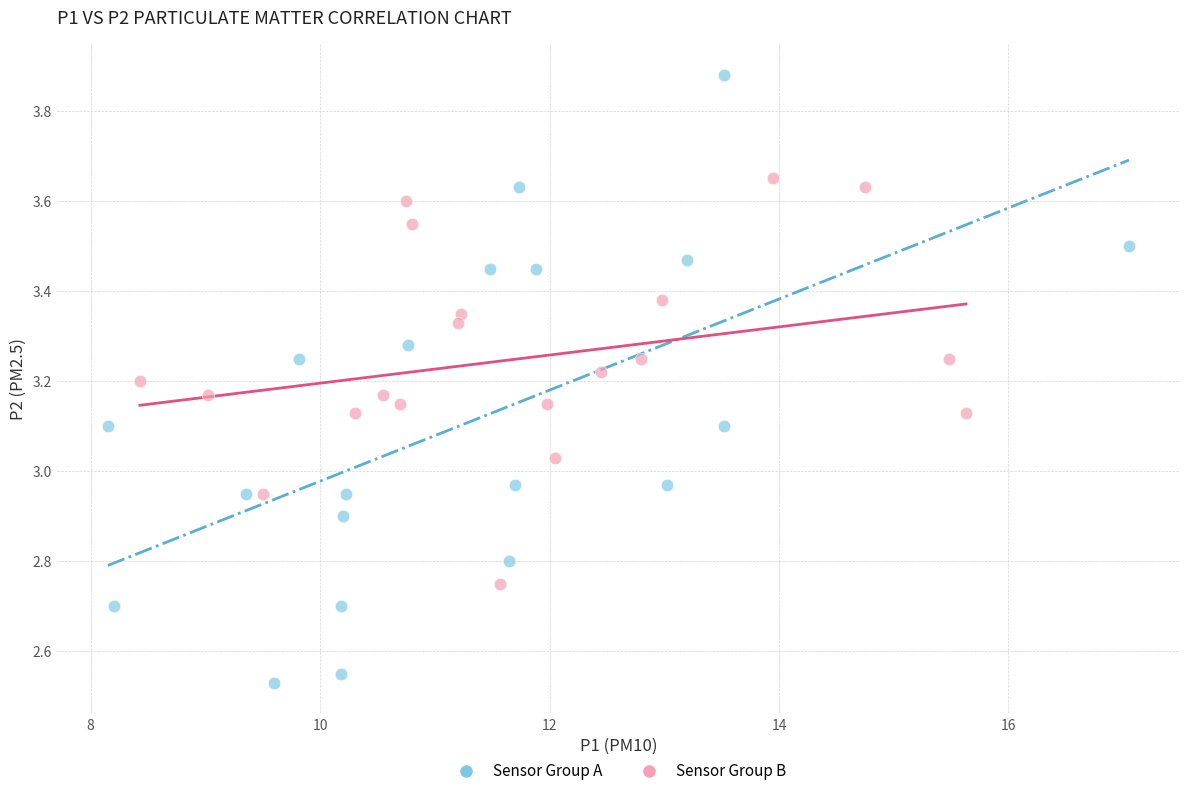

Which series reaches the maximum Y coordinate?

Sensor Group A